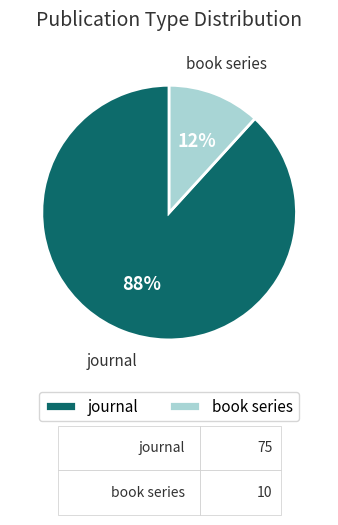

To the nearest percent, what is the combined percentage of journal and book series?

100%